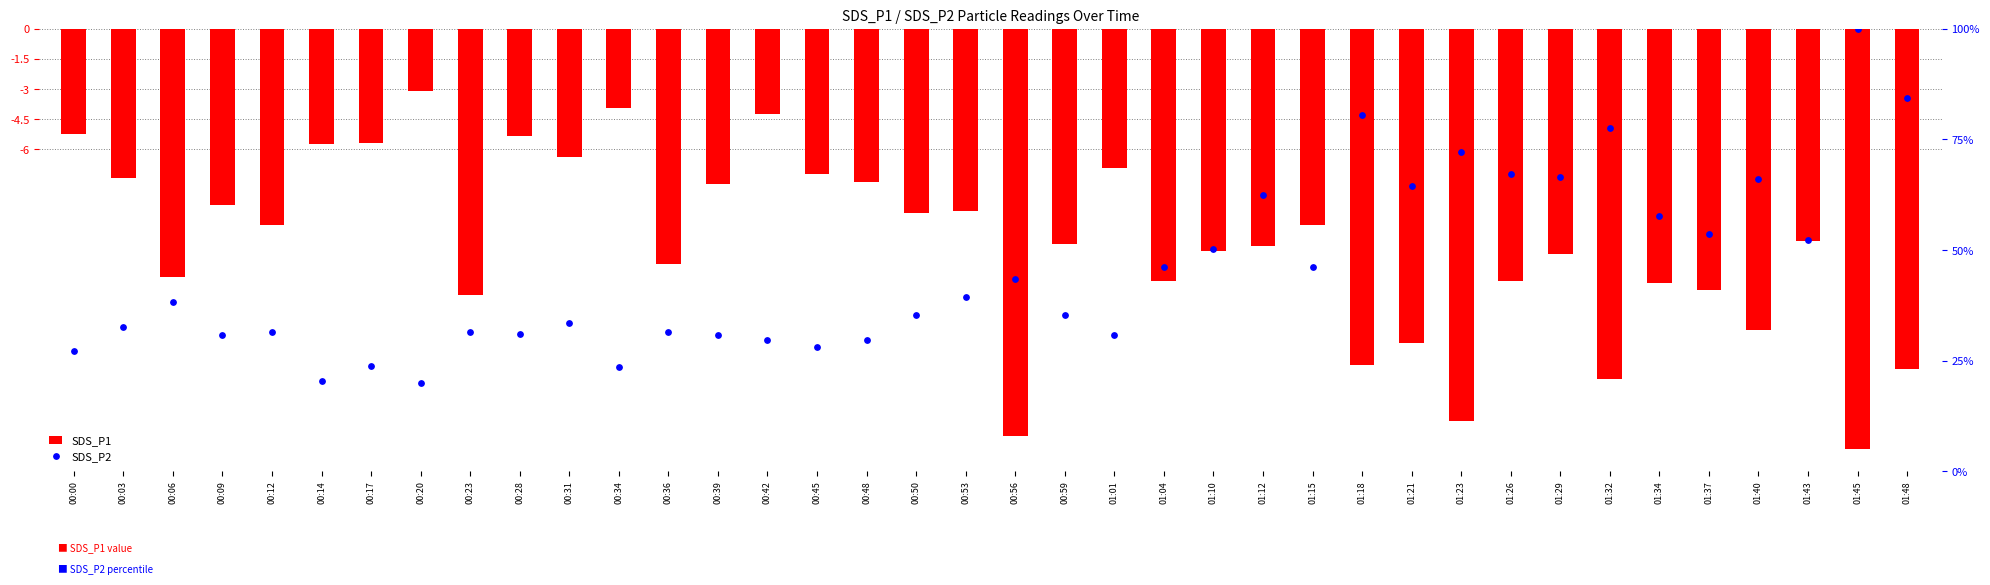

Which series has the largest Y range (max minus min)?

SDS_P2